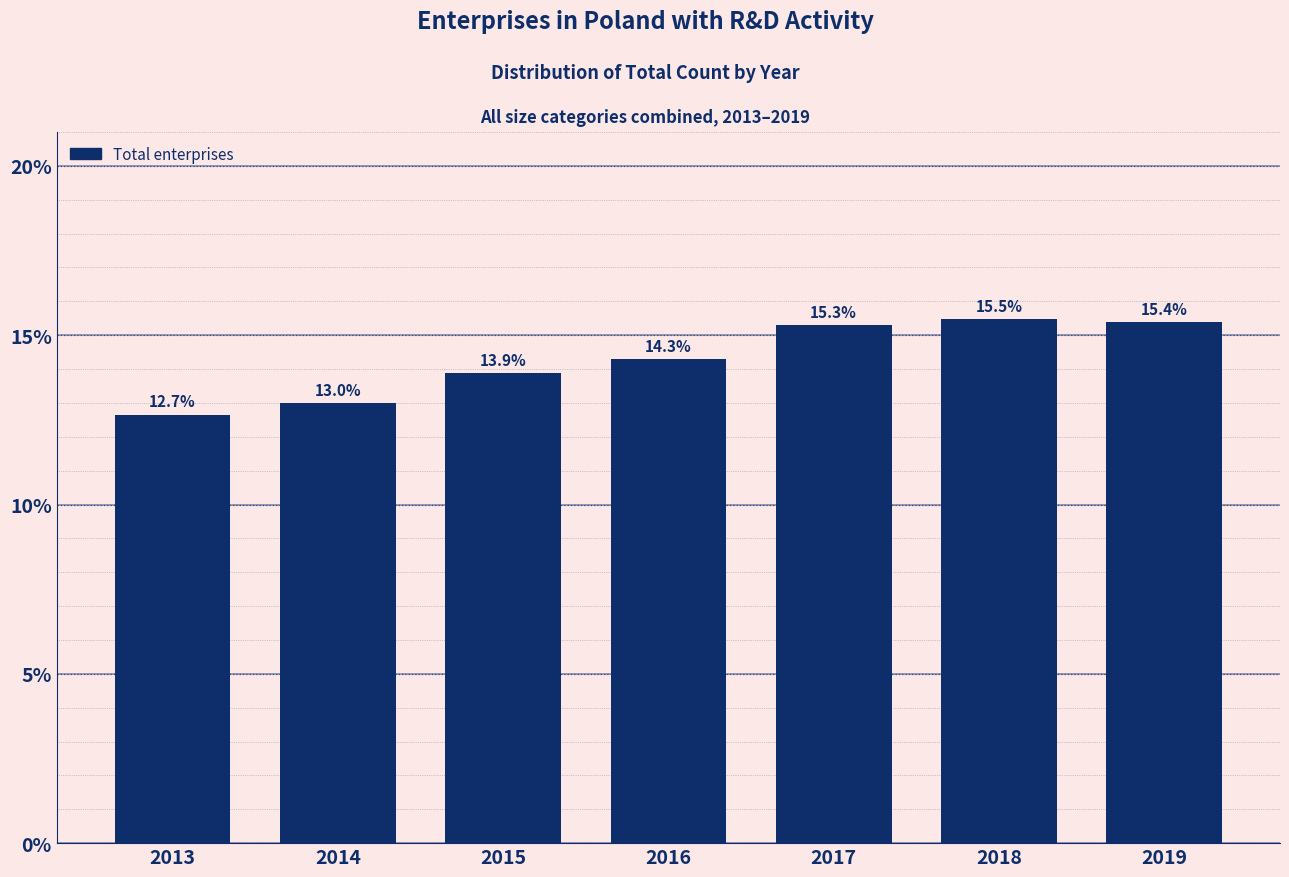

Reading right to left, list all the values displayed in this chart.

2019=15.4	2018=15.5	2017=15.3	2016=14.3	2015=13.9	2014=13.0	2013=12.7